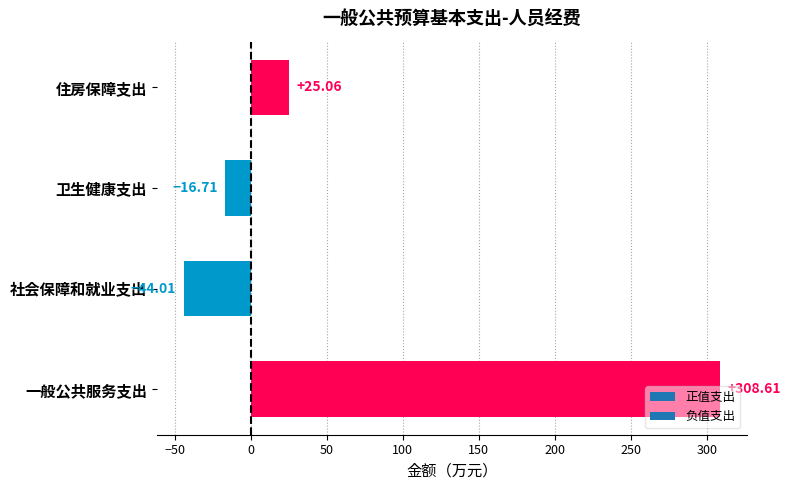

Which has a higher value, 卫生健康支出 or 住房保障支出?

住房保障支出